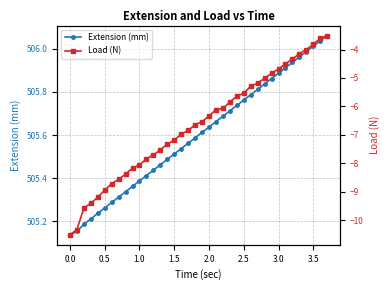

Is this an area chart (filled region under the line)?

No